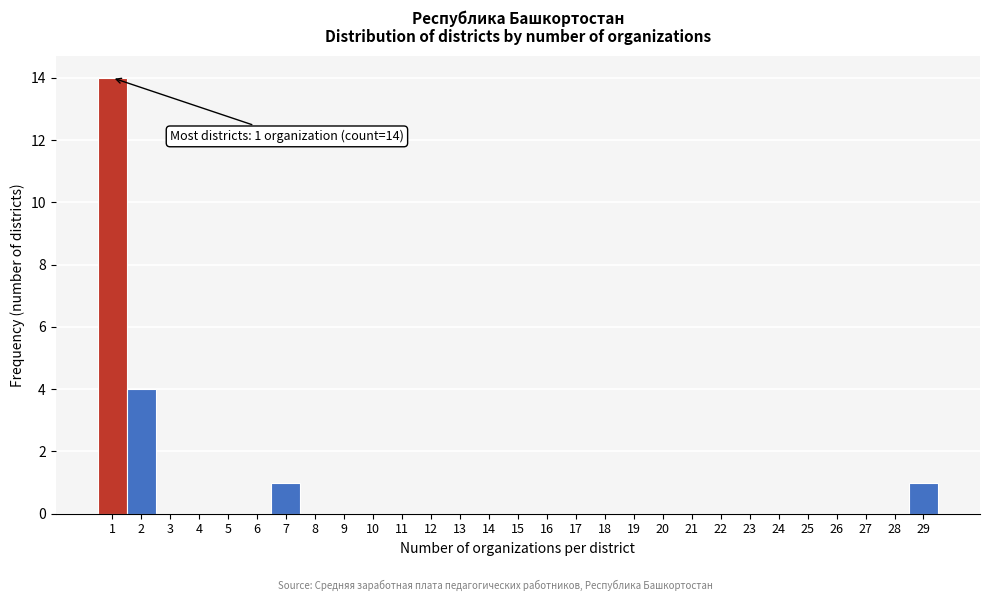

Which range on the x-axis has the tallest bar?

0.5 to 1.5